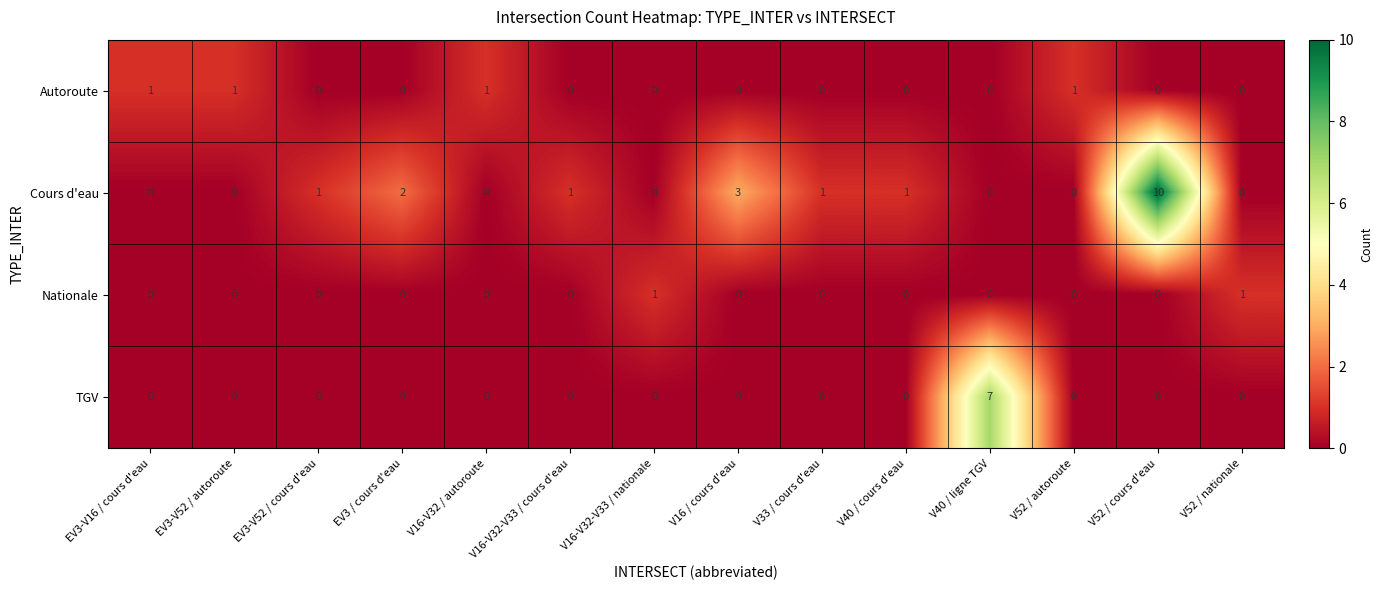

What is the difference between the maximum and minimum values in the TGV series?

7